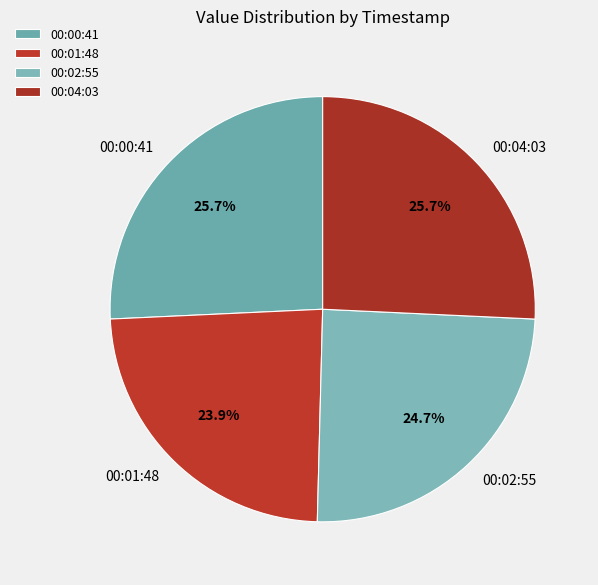

How much of the chart is everything except 00:02:55?

75.3%